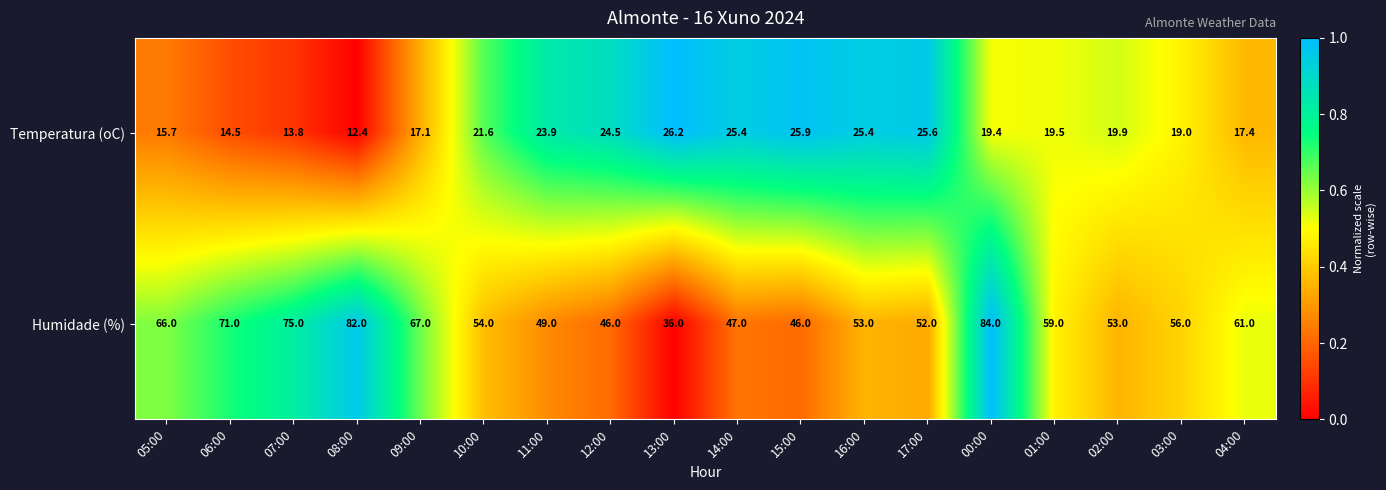

The Temperatura (oC) series shows 39.7 at 14:00. True or false?

False